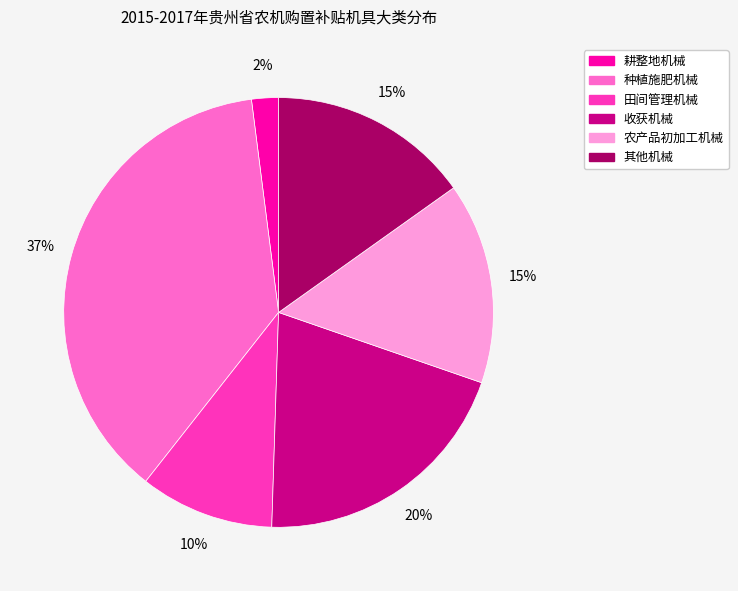

Does 田间管理机械 represent more than half of the total?

No